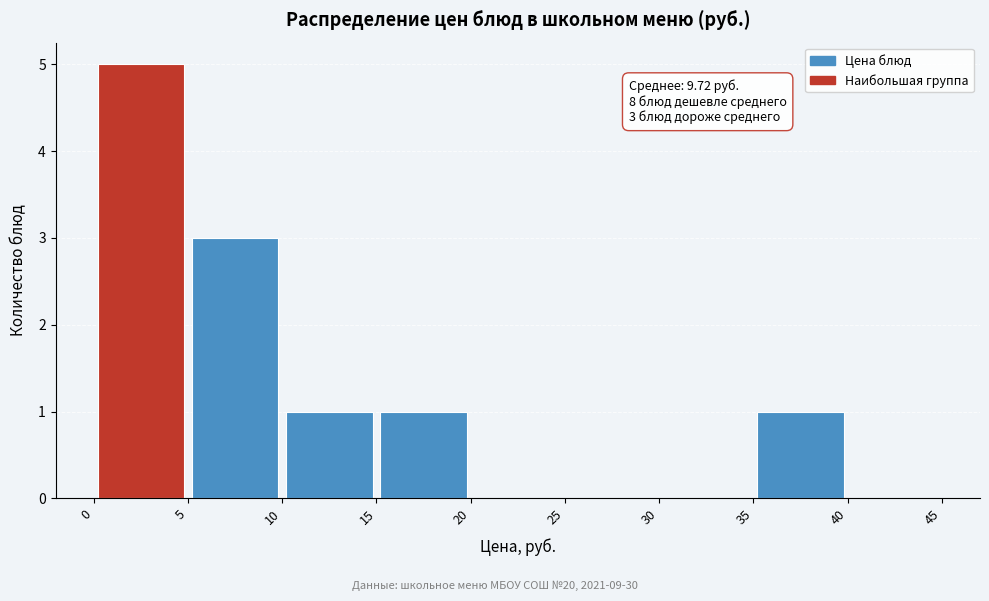

Which range on the x-axis has the tallest bar?

0 to 5